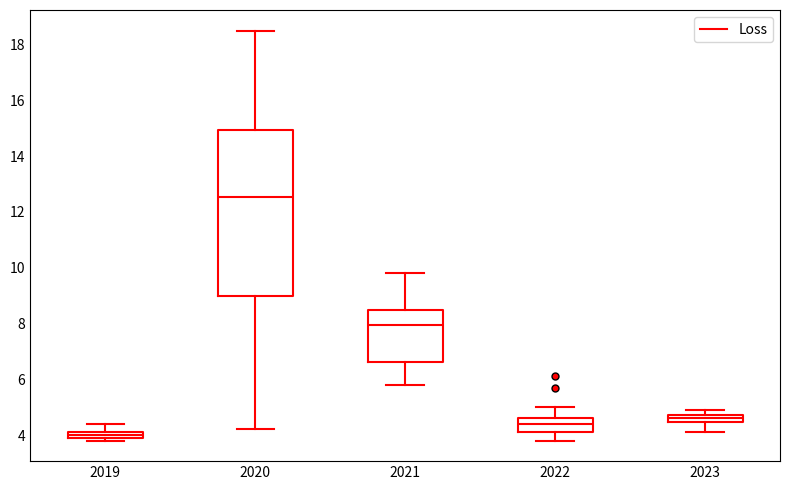

Which box has the highest median line?

2020